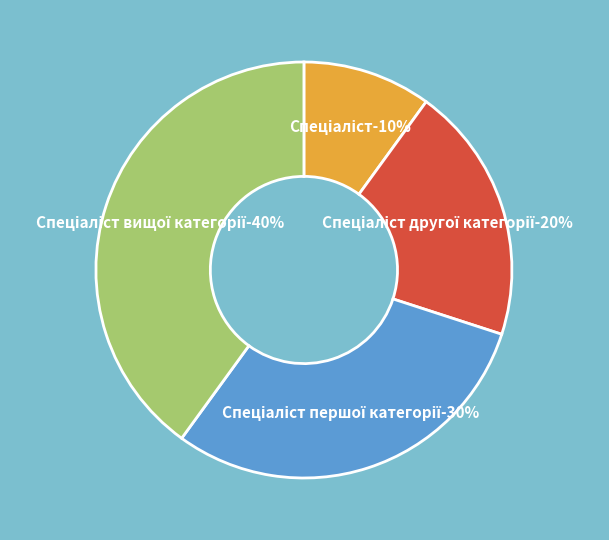

The Спеціаліст slice represents 10% of the pie. True or false?

True